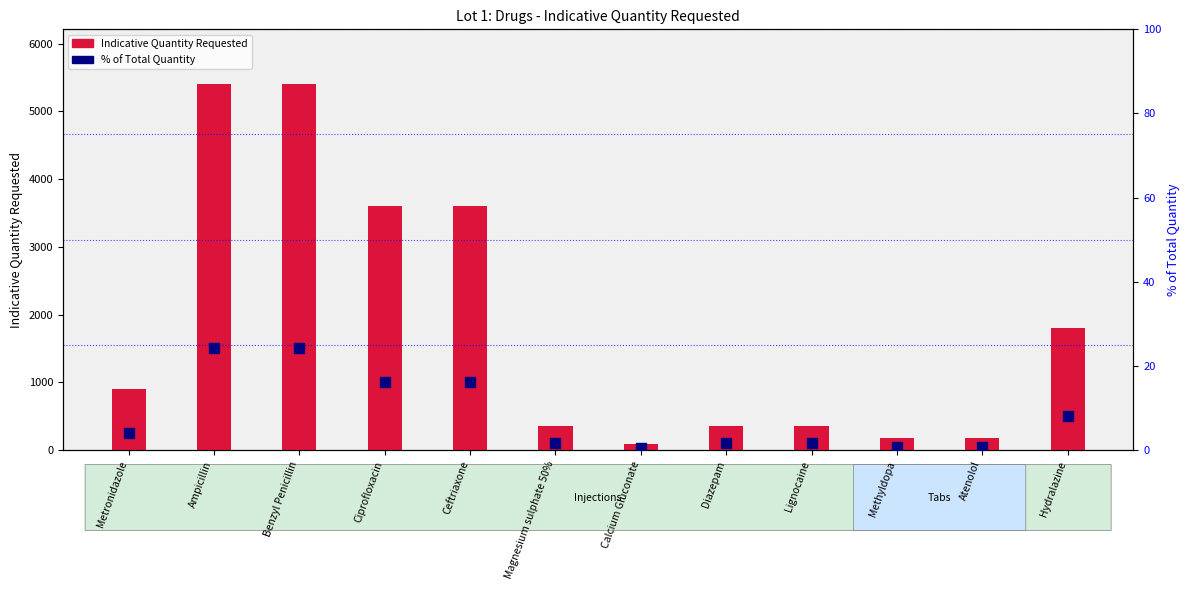

Is the value of % of Total Quantity at Metronidazole greater than the value of Indicative Quantity Requested at Ceftriaxone?

No